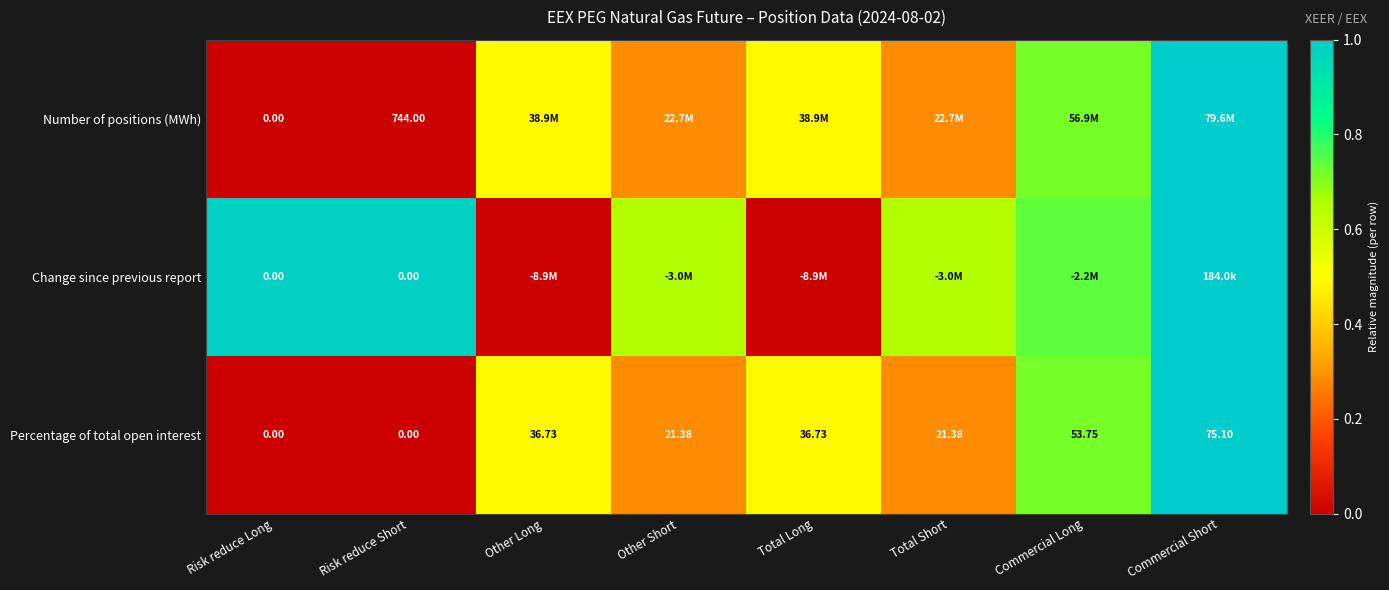

At which label does Percentage of total open interest first exceed 36?

Other Long